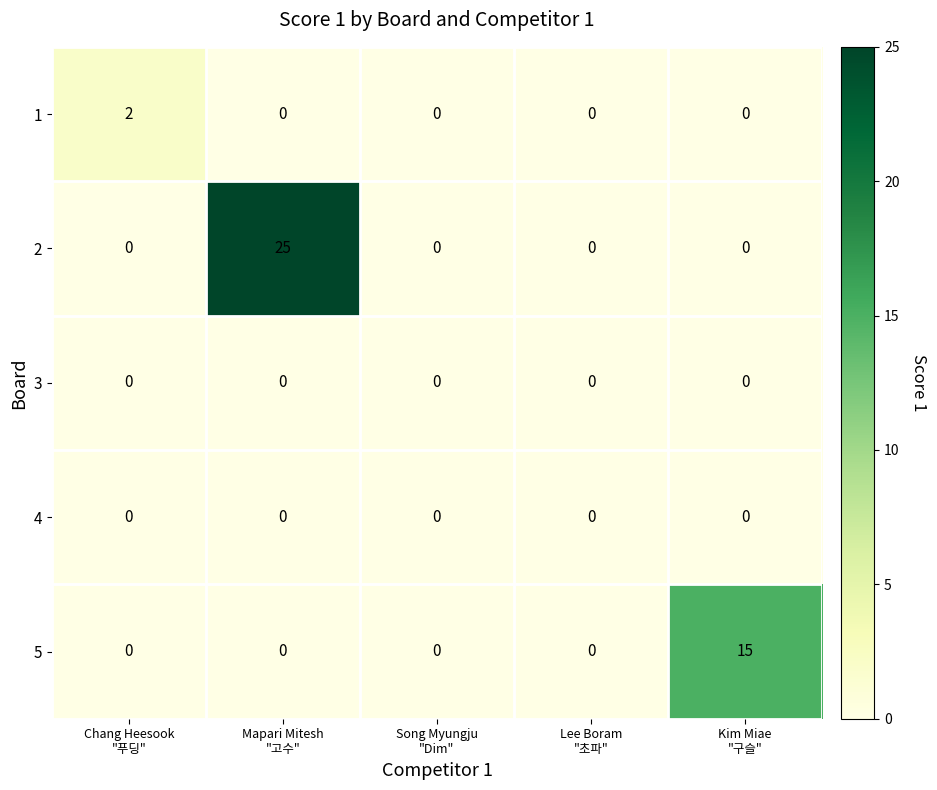

What is the maximum value shown in the chart?

25